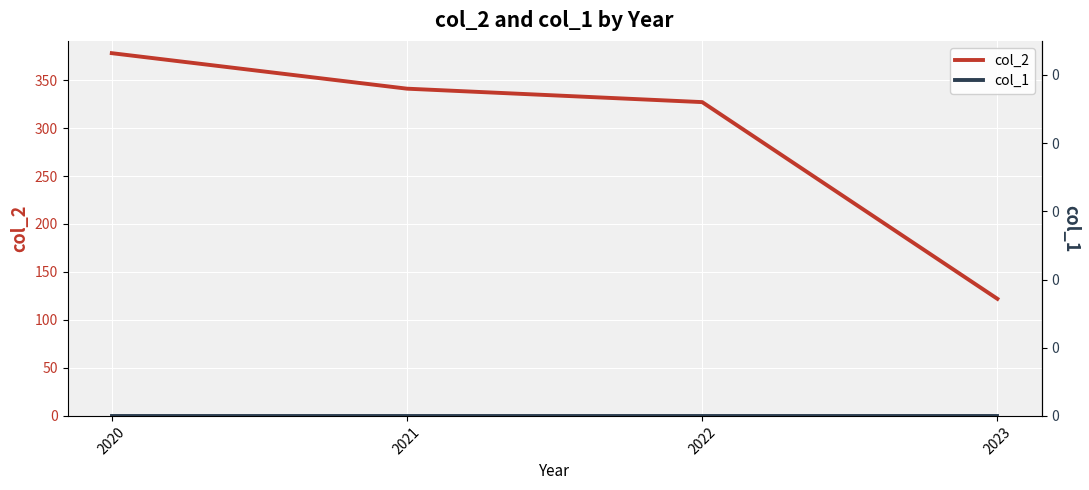

What are all the series names shown in the legend?

col_2, col_1